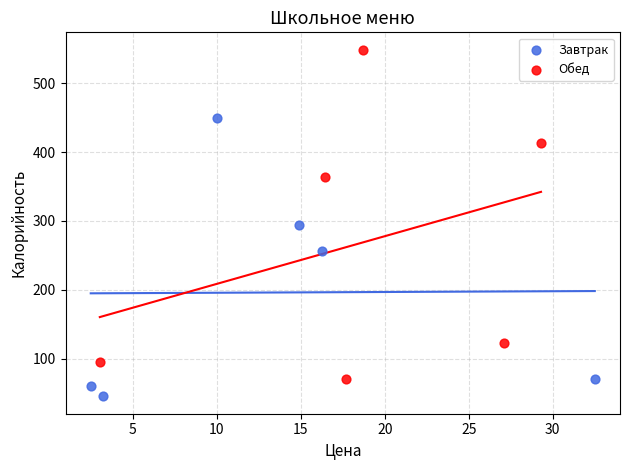

What are all the series names shown in the legend?

Завтрак, Обед